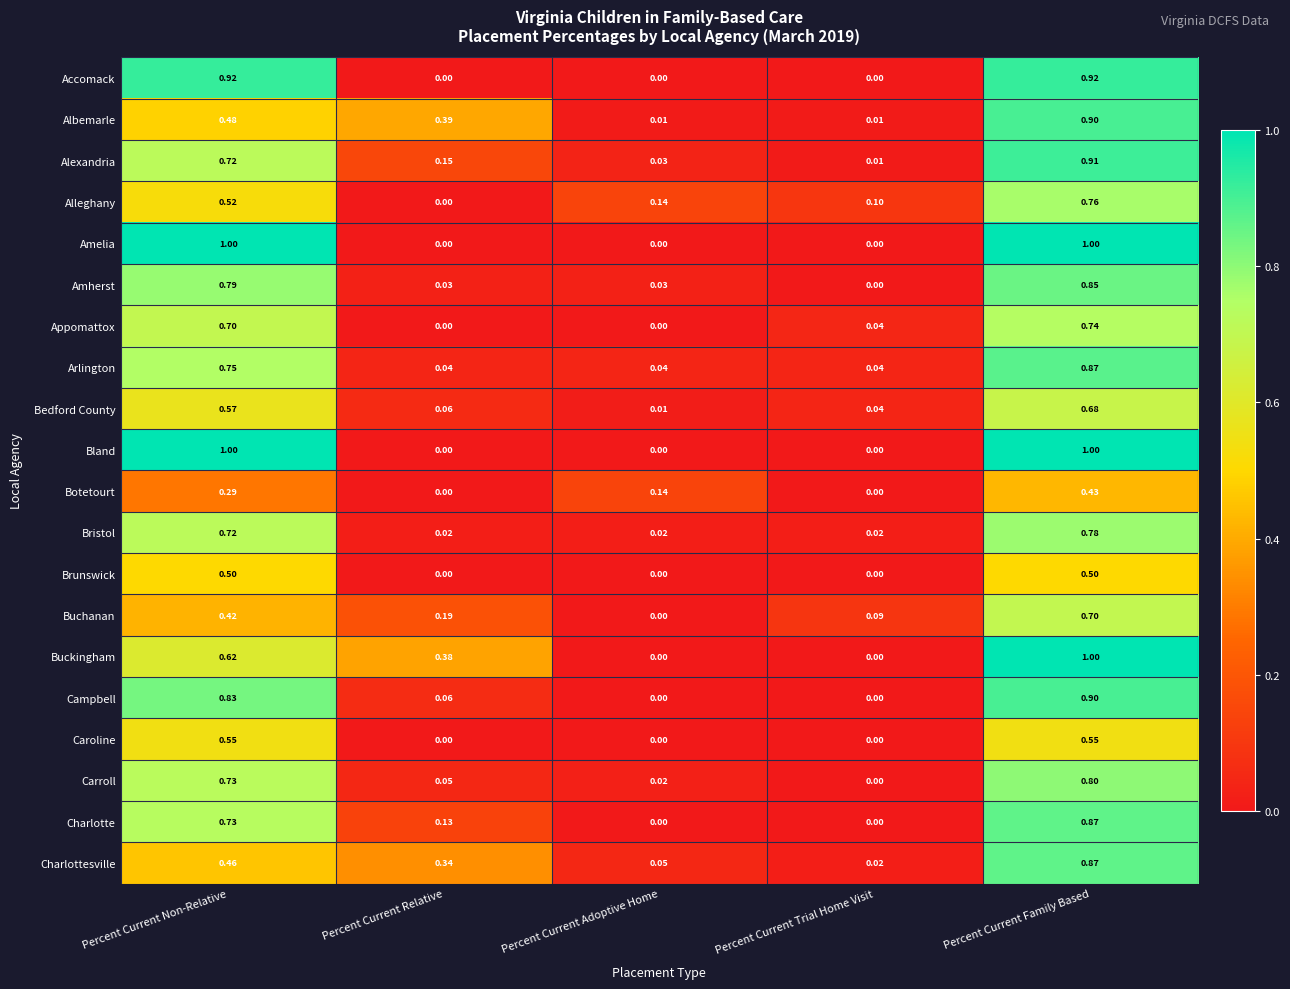

At which category is the sum across all series the highest?

Percent Current Family Based